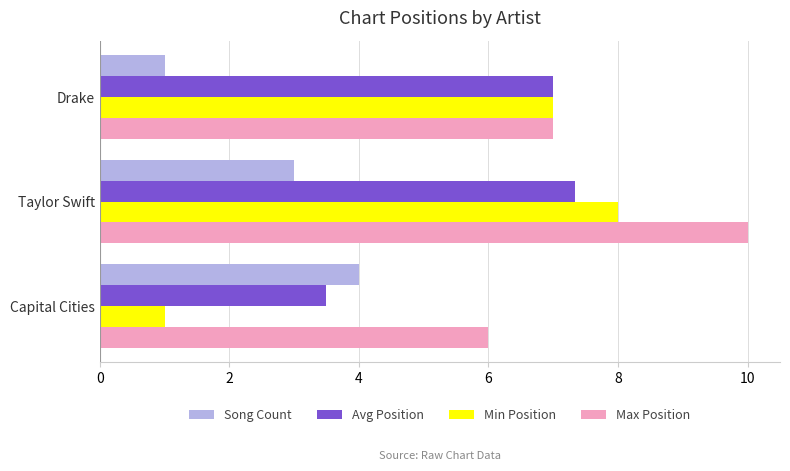

Rank the categories by Min Position value from highest to lowest.

Taylor Swift, Drake, Capital Cities